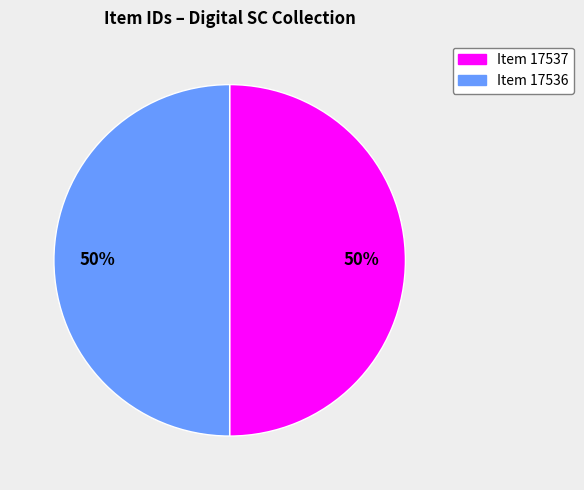

To the nearest percent, what is the average slice percentage?

50%